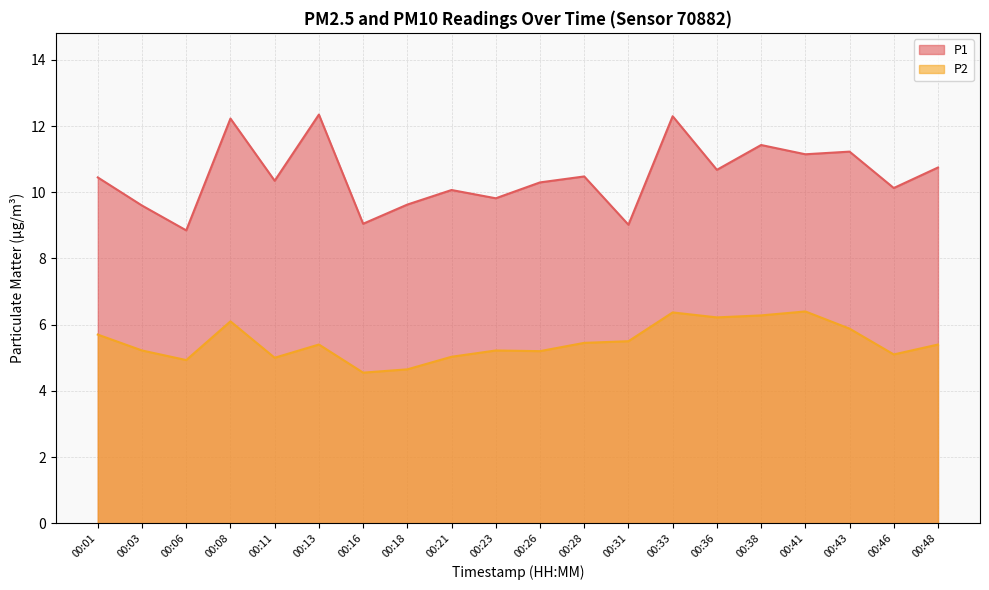

What is the difference between the second highest and minimum values in the P1 series?

3.5